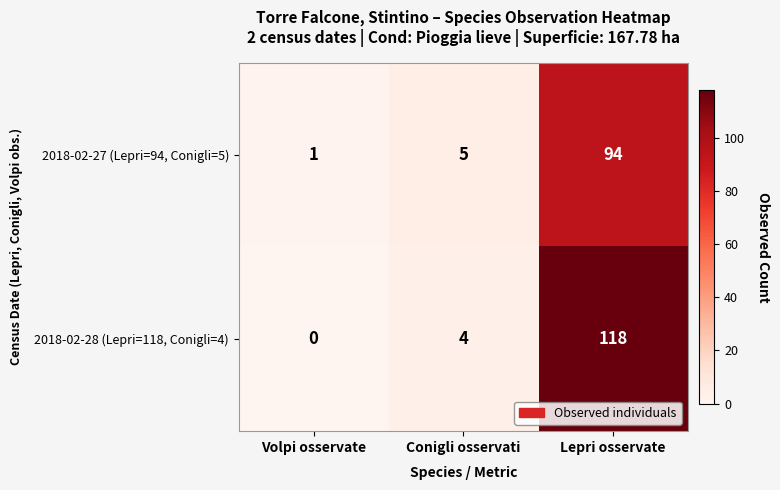

Which series has the largest total across all categories?

2018-02-28 (Lepri=118, Conigli=4)